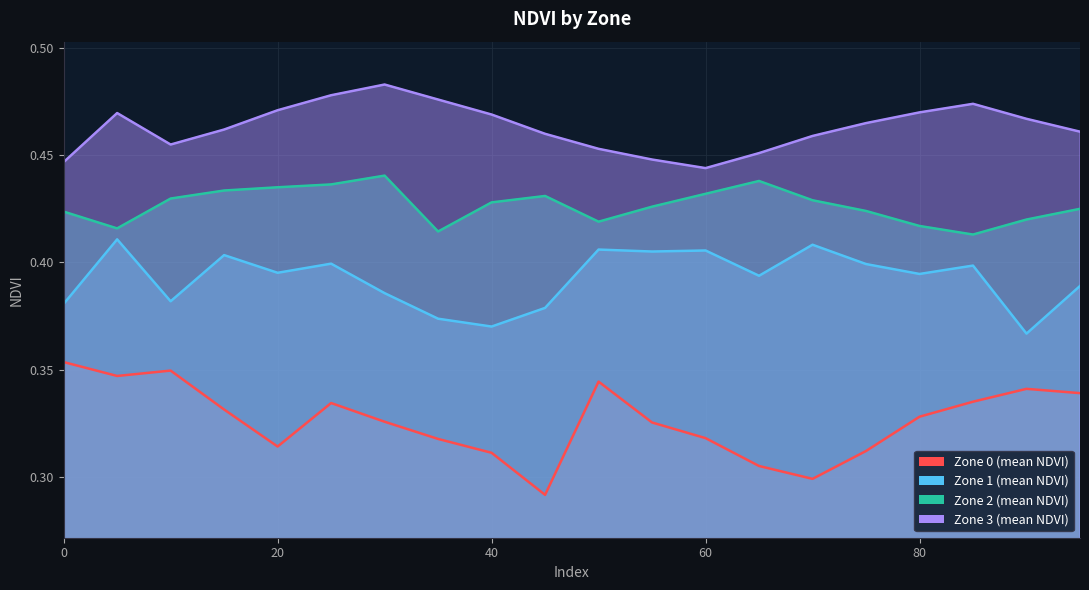

What is the greatest value displayed?

0.5